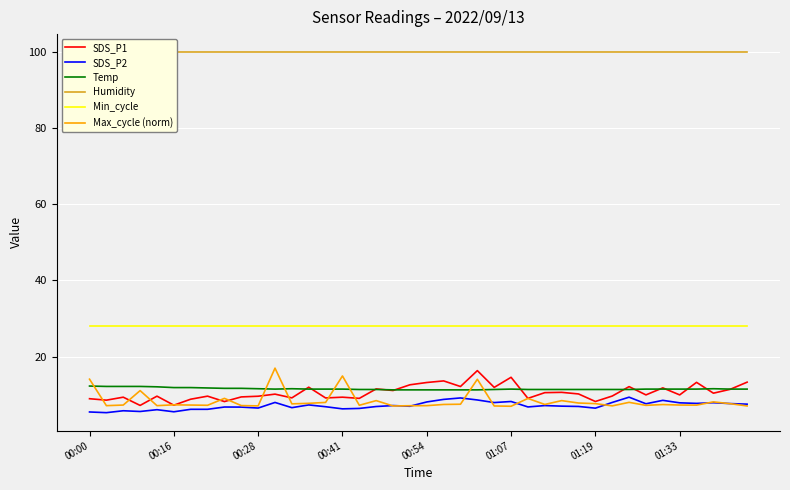

At how many categories does at least one series exceed 57?

40